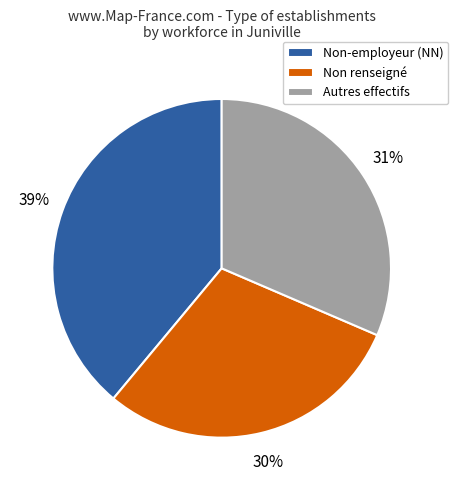

To the nearest percent, what is the difference between the largest and smallest slice percentages?

9%